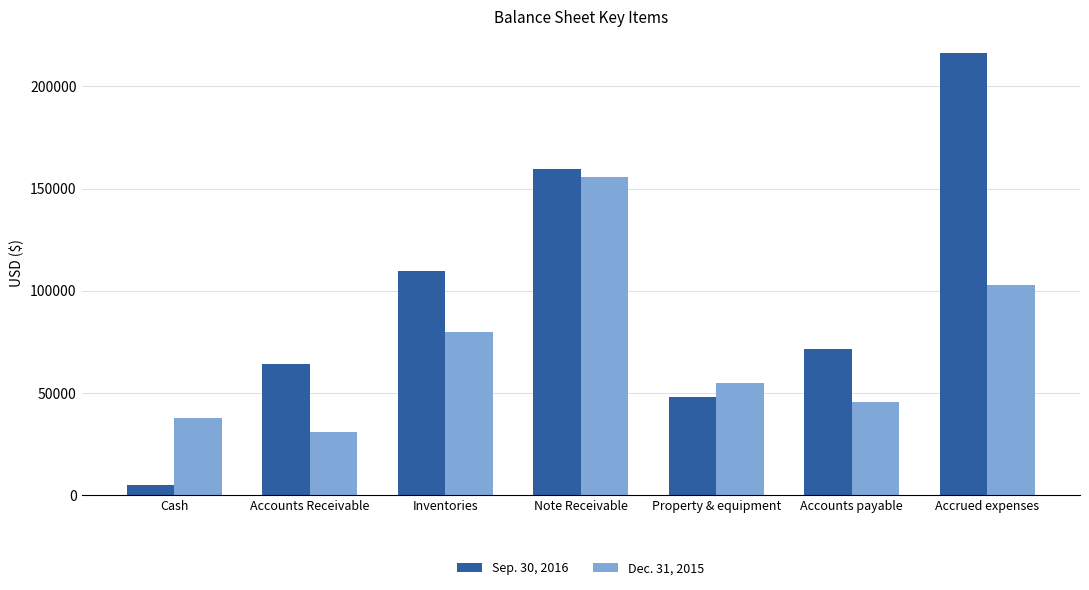

What is the value of the Dec. 31, 2015 bar at the 3rd from the left?

79941